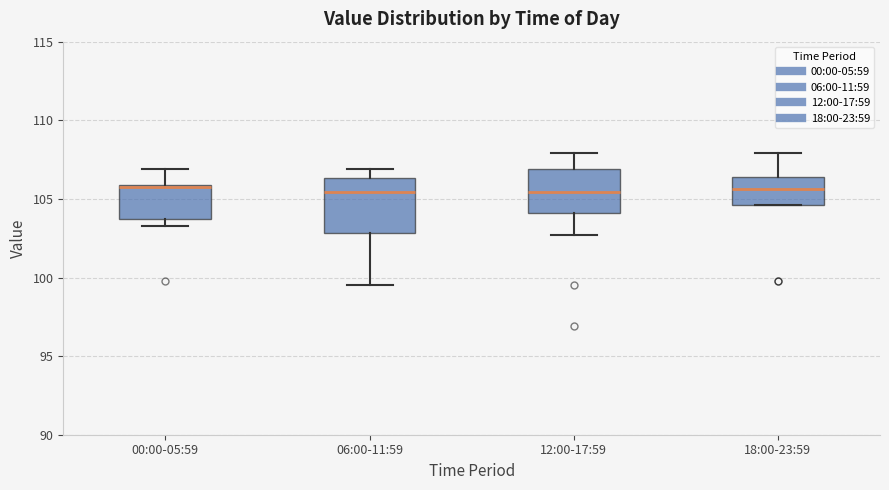

Reading left to right, transcribe this box plot: for each box, give where its median line is, the range the box spans, and where its two whiskers end, as read against the y-axis. The values are not printed on the chart, so give them approximately, as read against the axis.

00:00-05:59: median 106.0 (just below the box's upper edge), box 103.5 to 106.0, whiskers 103.5 (just below the box's lower edge) to 107.0
06:00-11:59: median 105.5, box 103.0 to 106.5, whiskers 99.5 to 107.0
12:00-17:59: median 105.5, box 104.0 to 107.0, whiskers 102.5 to 108.0
18:00-23:59: median 105.5, box 104.5 to 106.5, whiskers 104.5 to 108.0